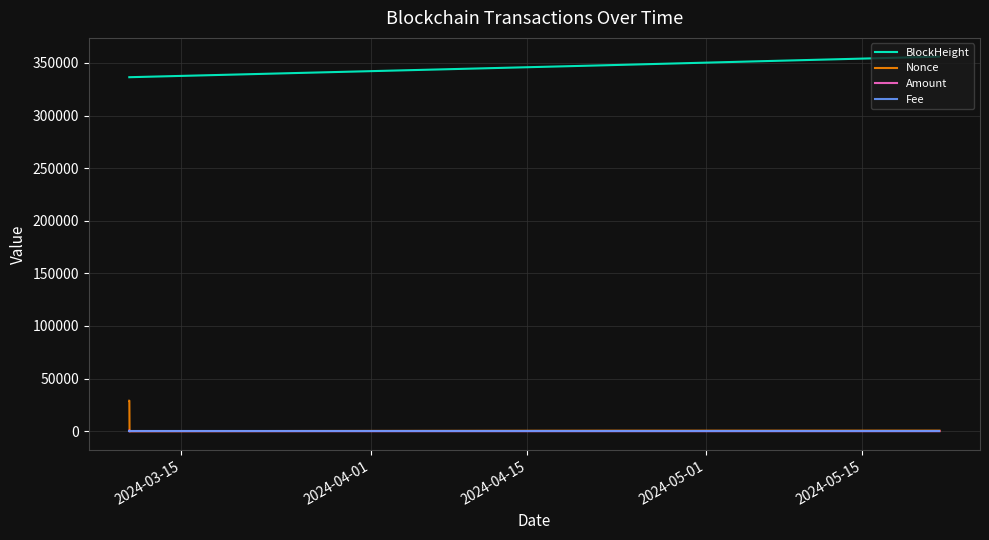

True or false: BlockHeight and Nonce cross at least once.

False